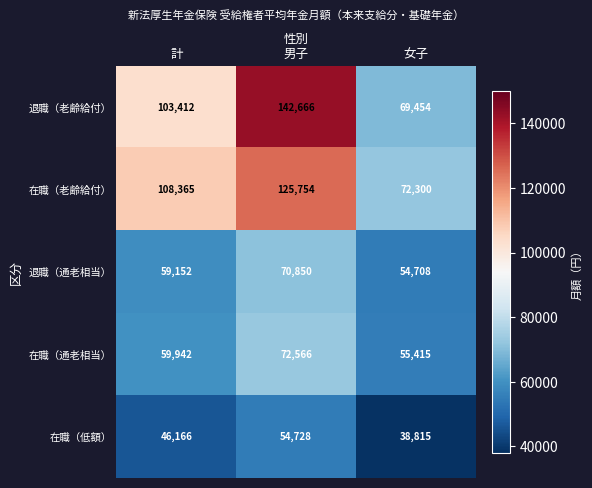

List the series in order of their peak value, highest first.

退職（老齢給付）, 在職（老齢給付）, 在職（通老相当）, 退職（通老相当）, 在職（低額）